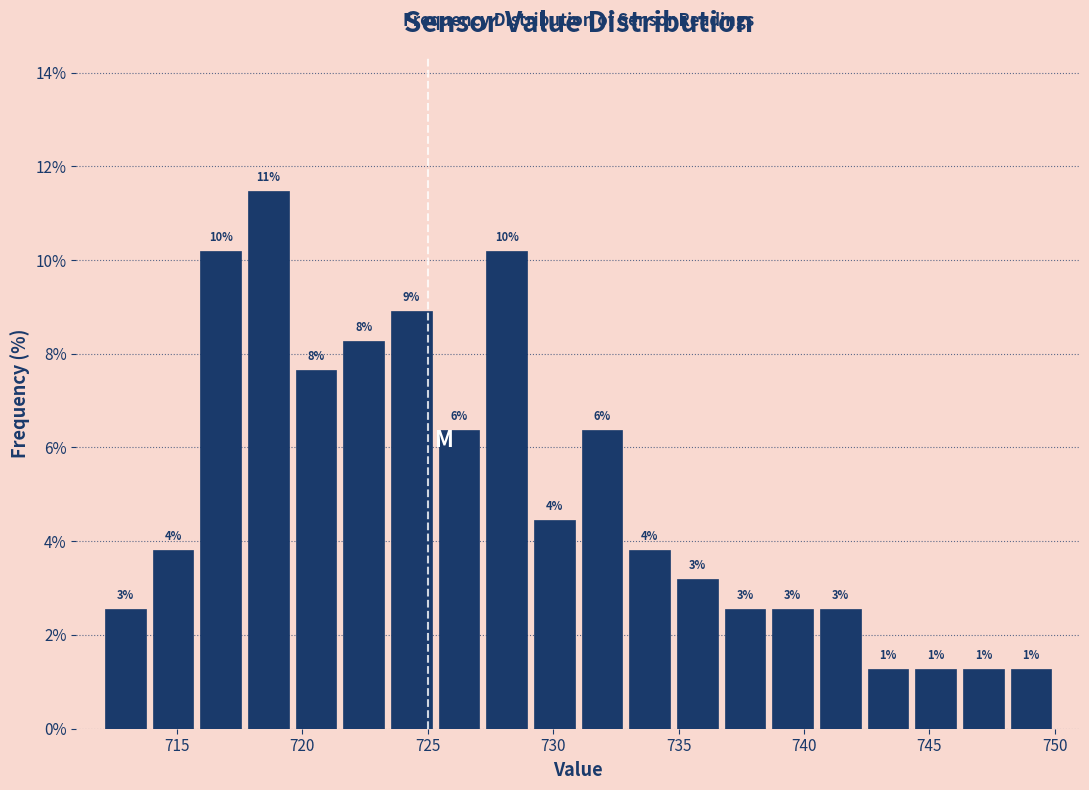

Read against the x-axis, roughly where is the centre of the tallest bar?

718.5